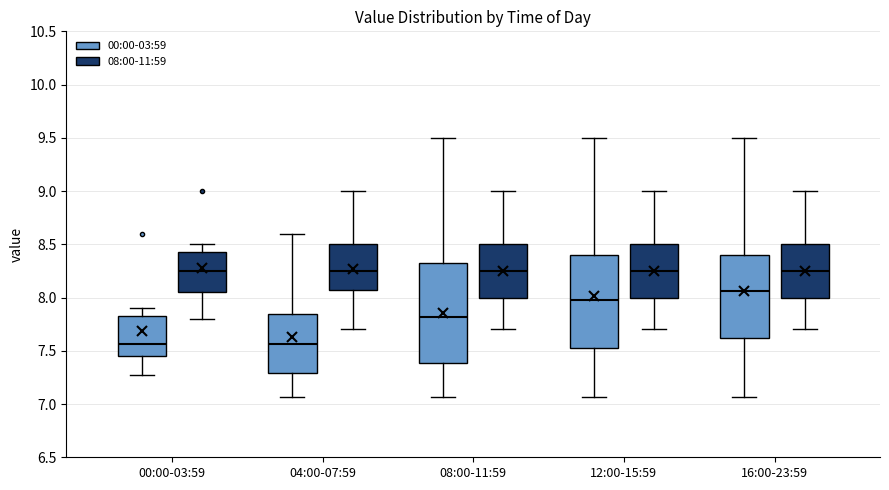

Which box is the tallest, from its lower edge to its upper edge?

08:00-11:59 (00:00-03:59)